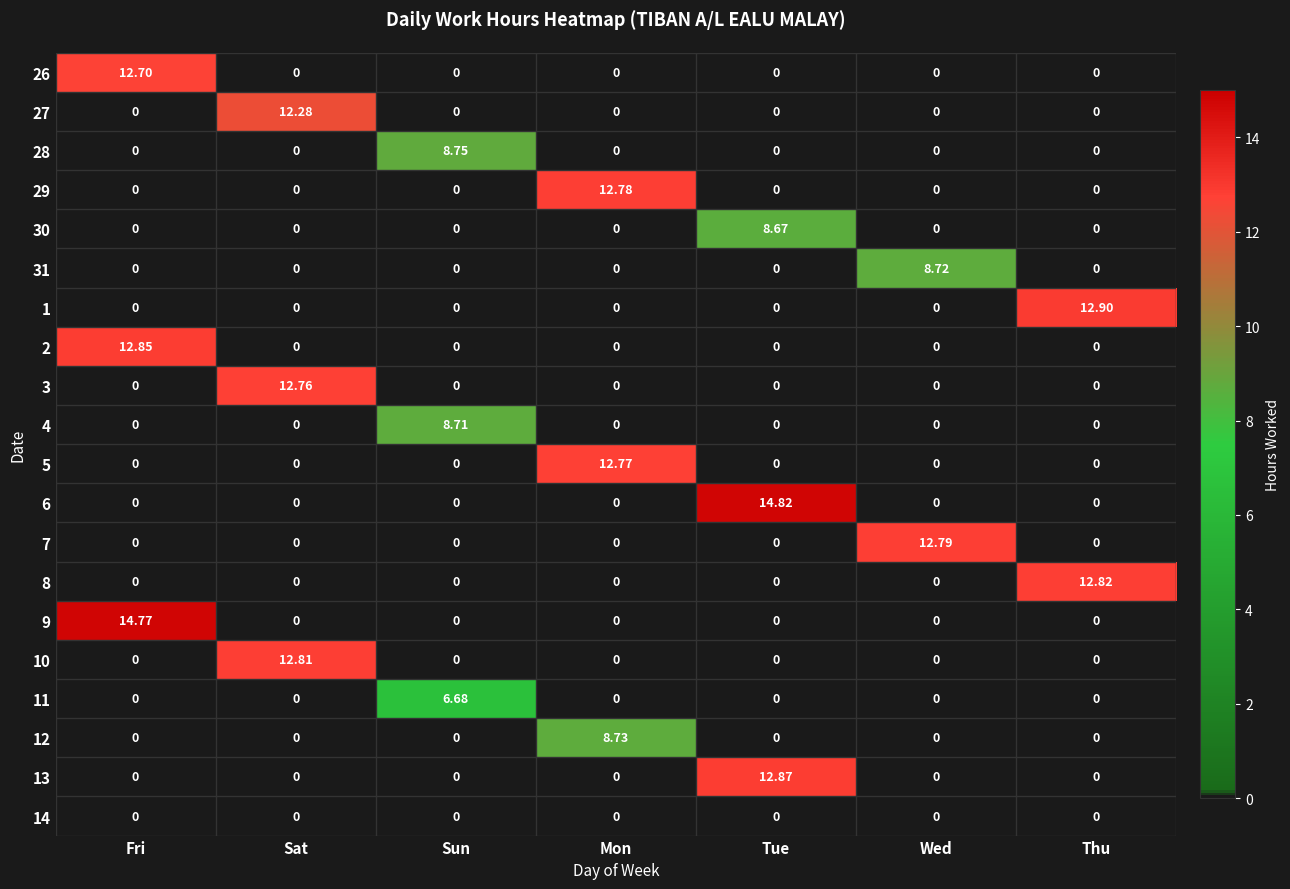

Which label corresponds to the largest value in the chart?

Tue